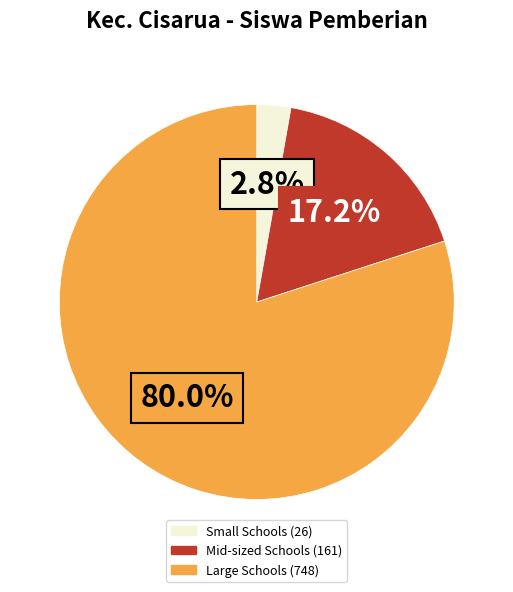

Is there any slice that represents more than half of the pie?

Yes